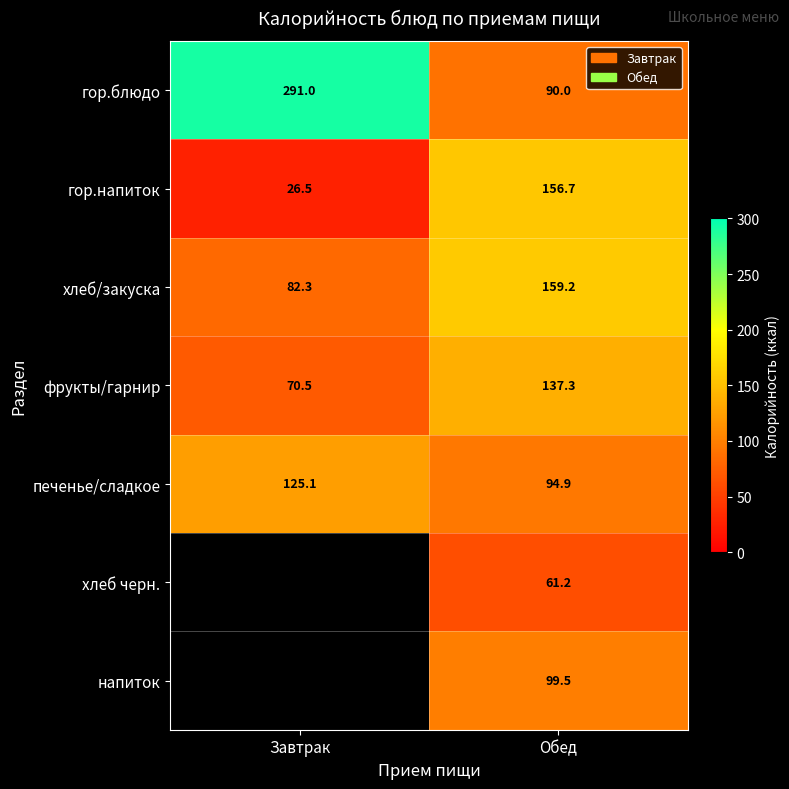

What is the maximum value for гор.напиток?

156.7